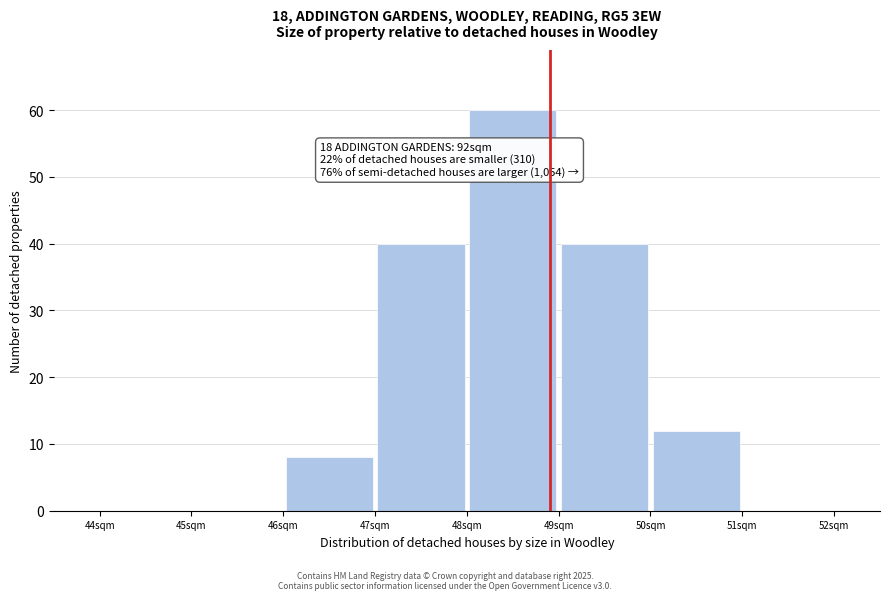

Over which range of the x-axis is the bar tallest?

48 to 49